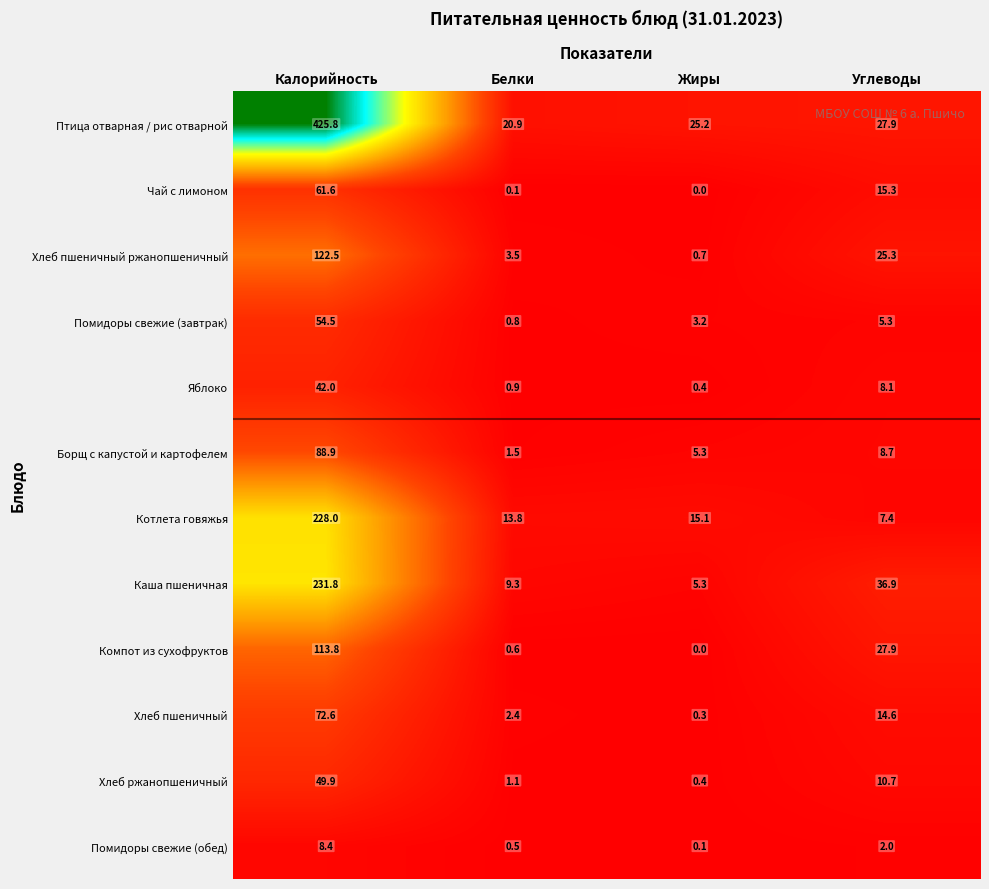

What is the difference between the highest and lowest values at Углеводы?

34.9